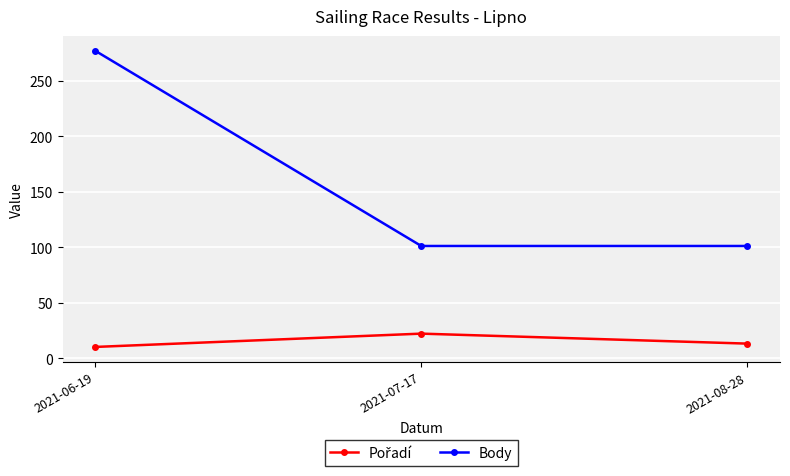

The Body series shows 40 at 2021-07-17. True or false?

False